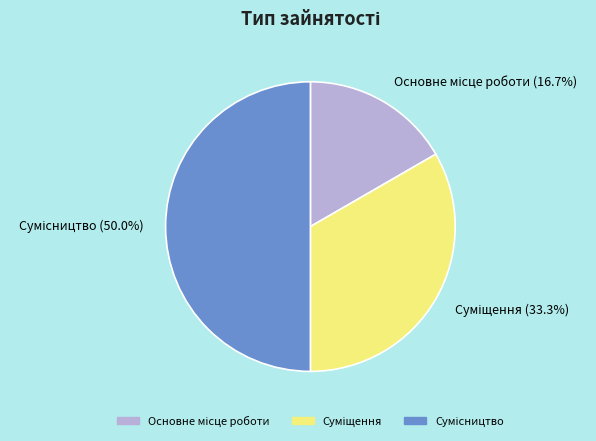

To the nearest percent, what is the difference between the largest and smallest slice percentages?

33%